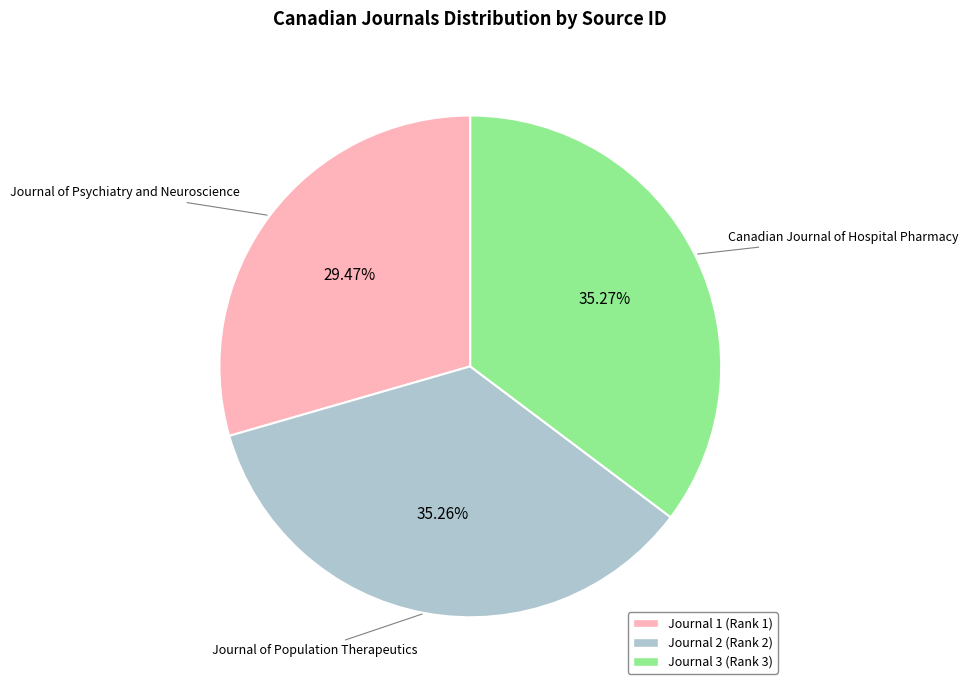

Is there any slice that represents more than half of the pie?

No